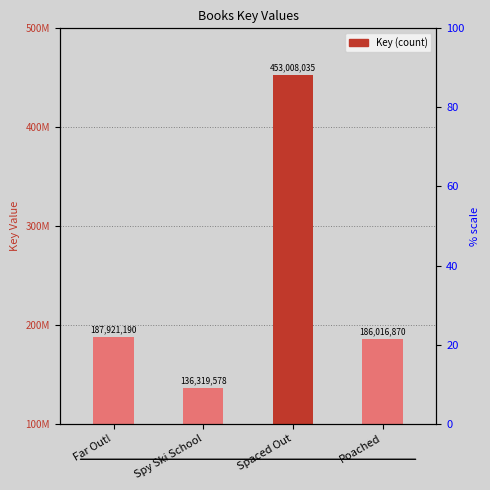

Which label corresponds to the smallest value in the chart?

Spy Ski School